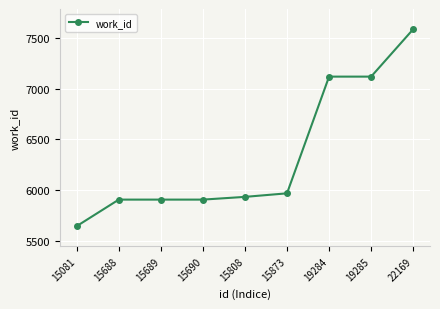

True or false: the data shows 5905 at 15689.

True